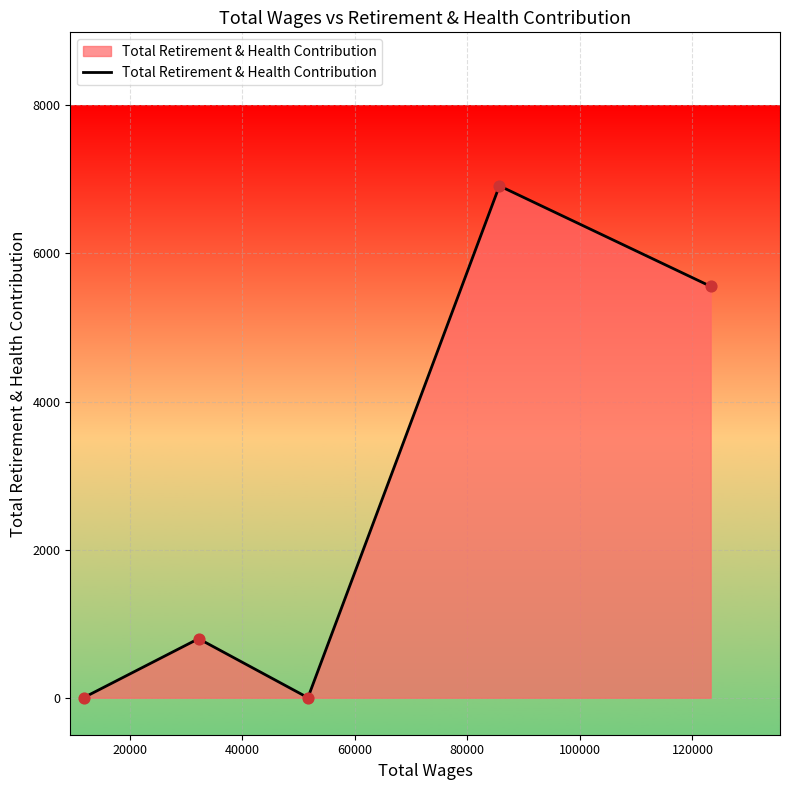

What is the average value?

2653